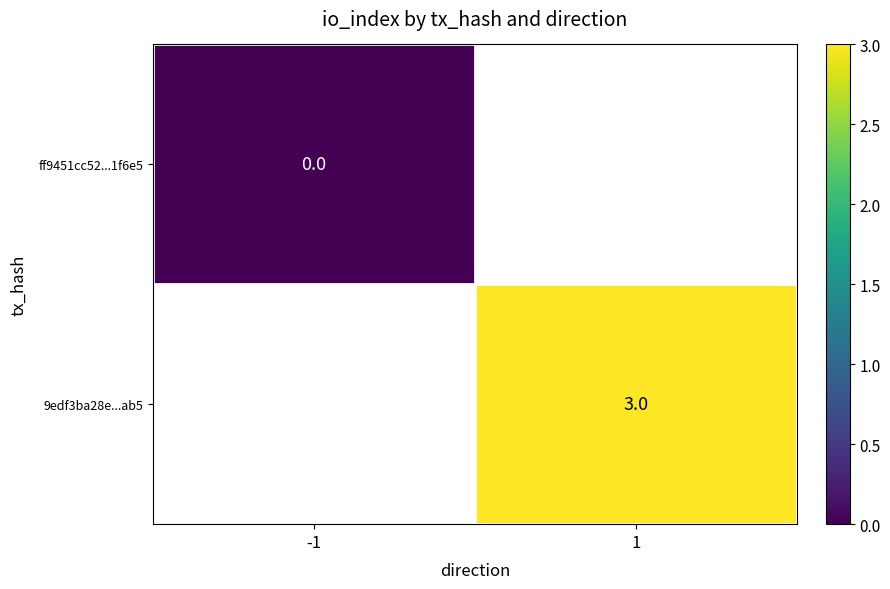

The value of 9edf3ba28e...ab5 at 1 is 2. True or false?

False